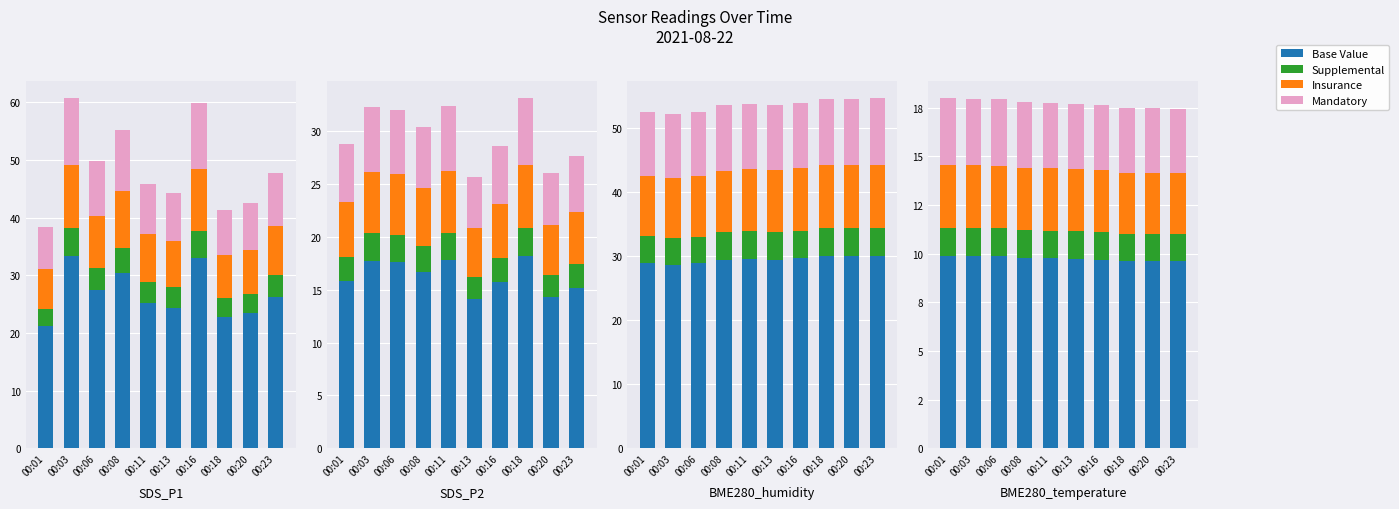

At which category is the sum across all series the highest?

00:01